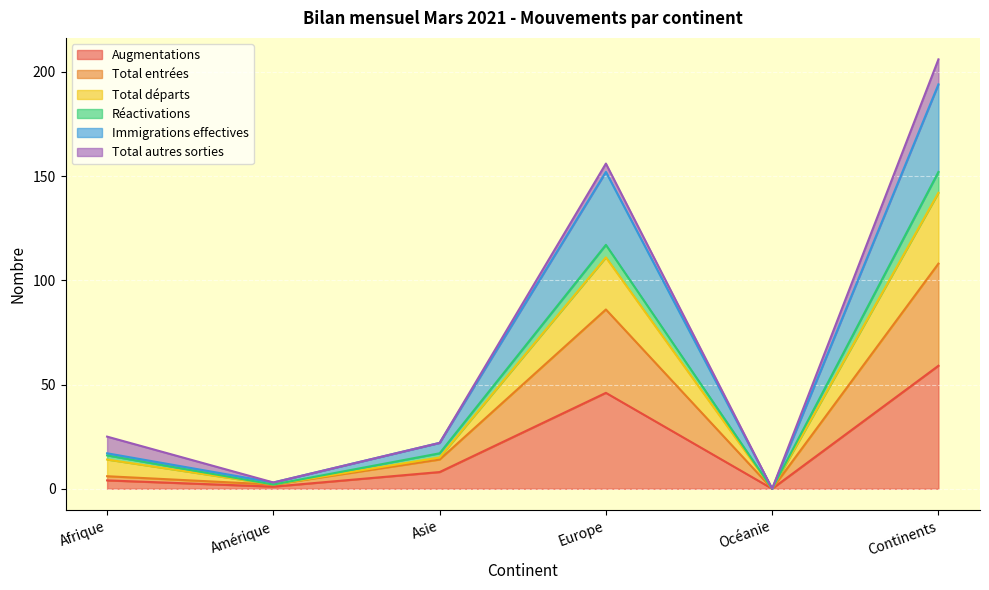

What is the highest value of the Augmentations series?

59